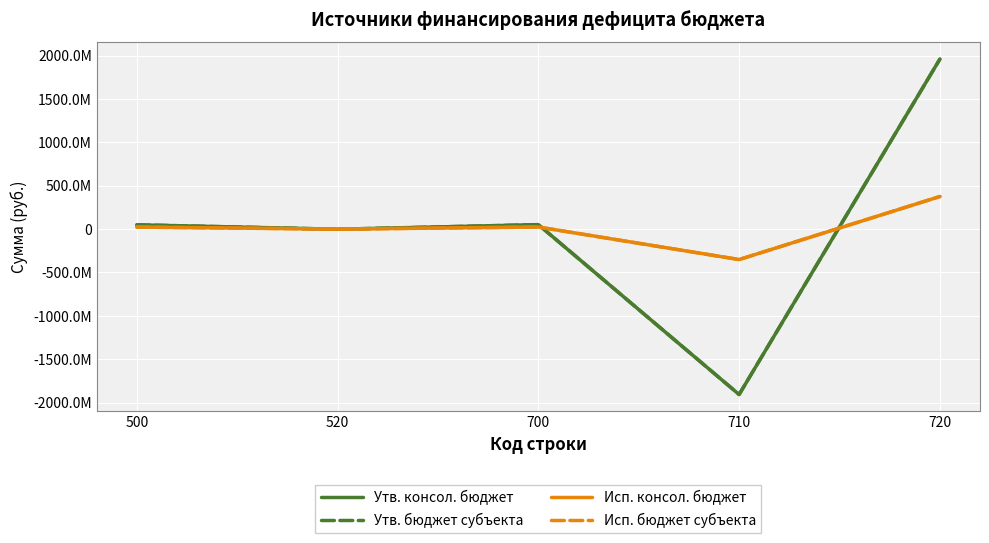

Is this an area chart (filled region under the line)?

No